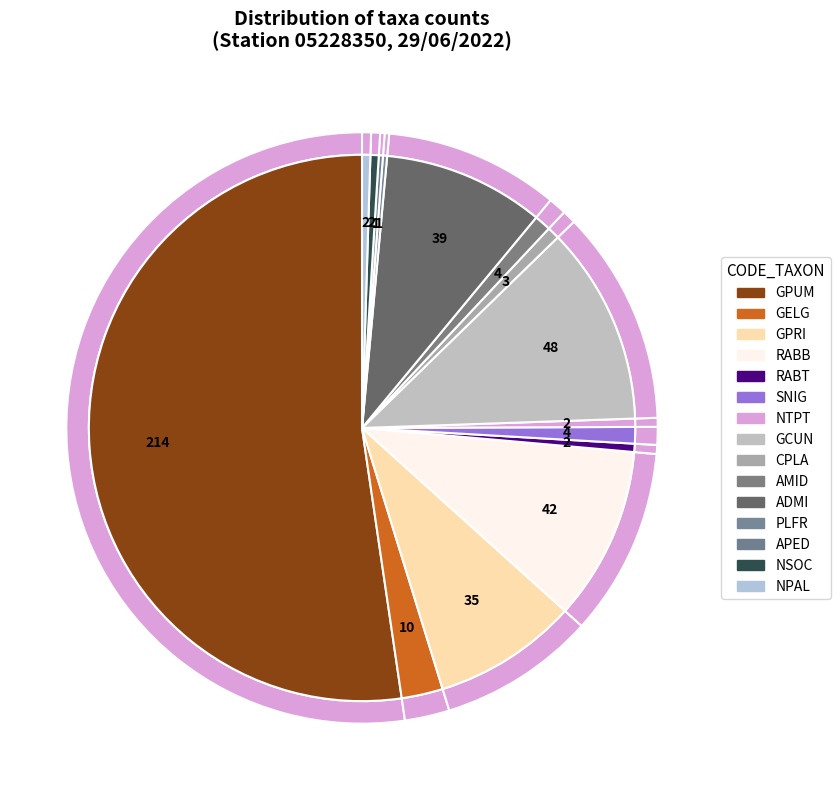

What is the smallest slice in the pie chart?

PLFR